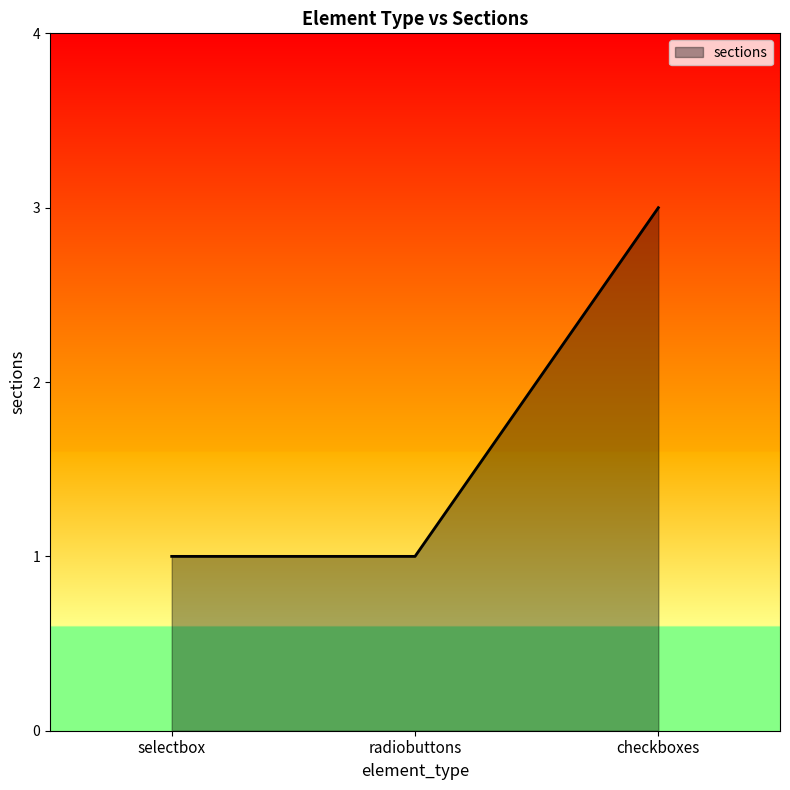

What is the minimum value shown in the chart?

1